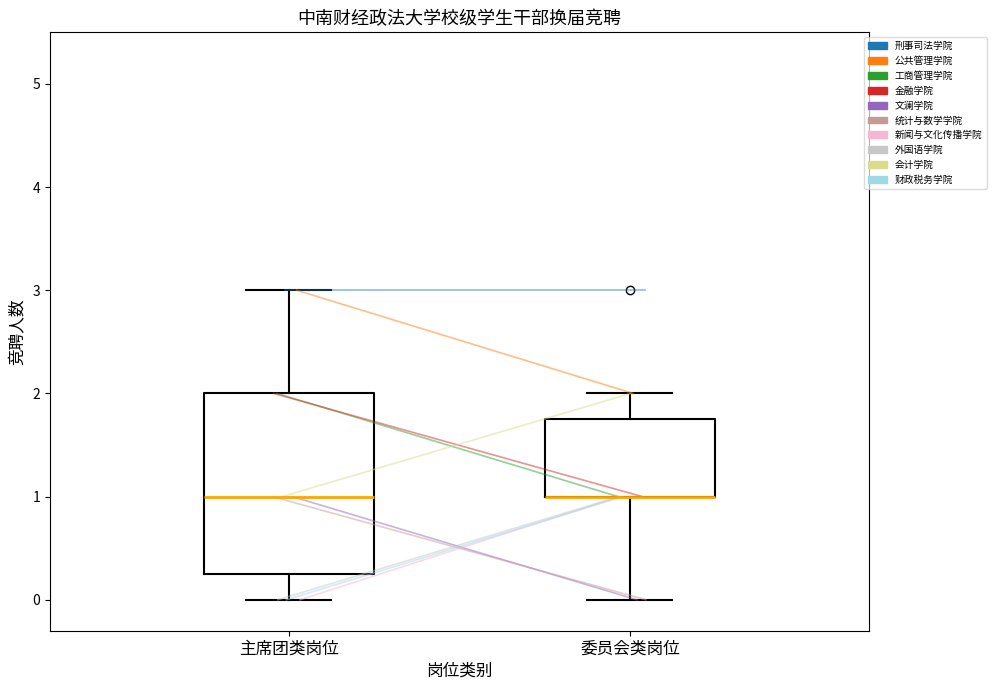

Which box is the tallest, from its lower edge to its upper edge?

主席团类岗位